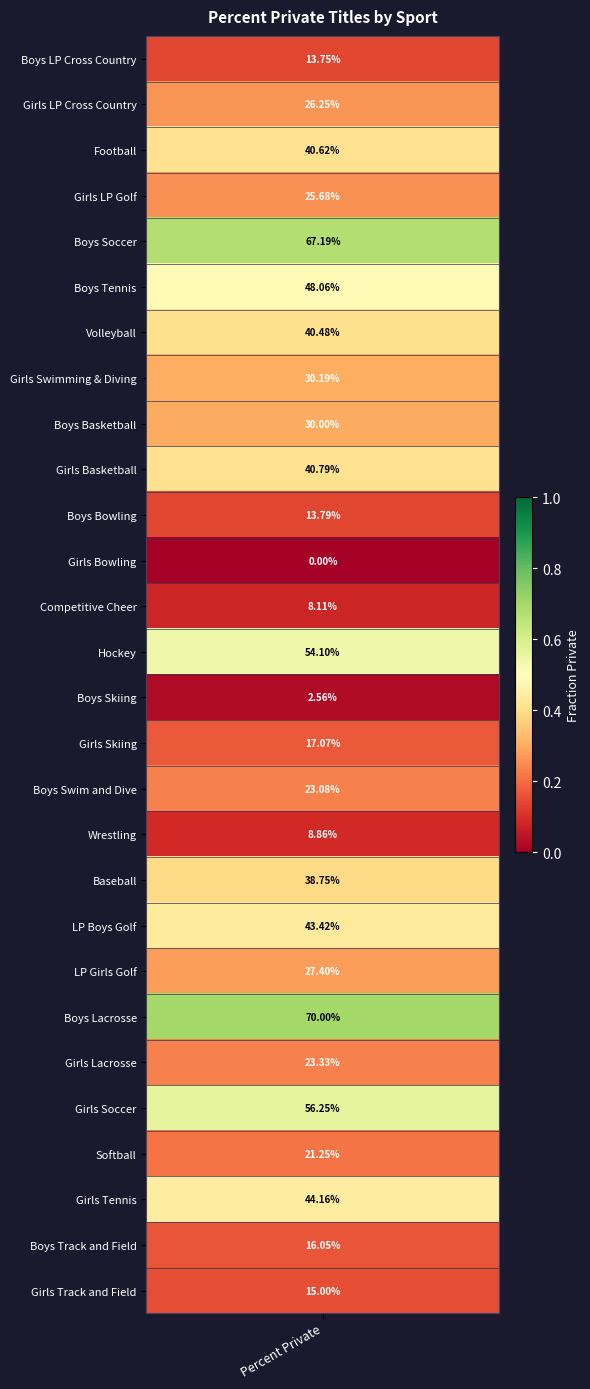

What is the average value?

0.3